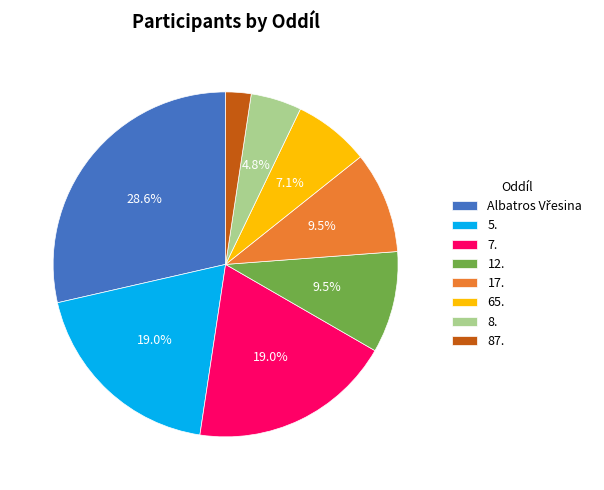

Is there any slice that represents more than half of the pie?

No